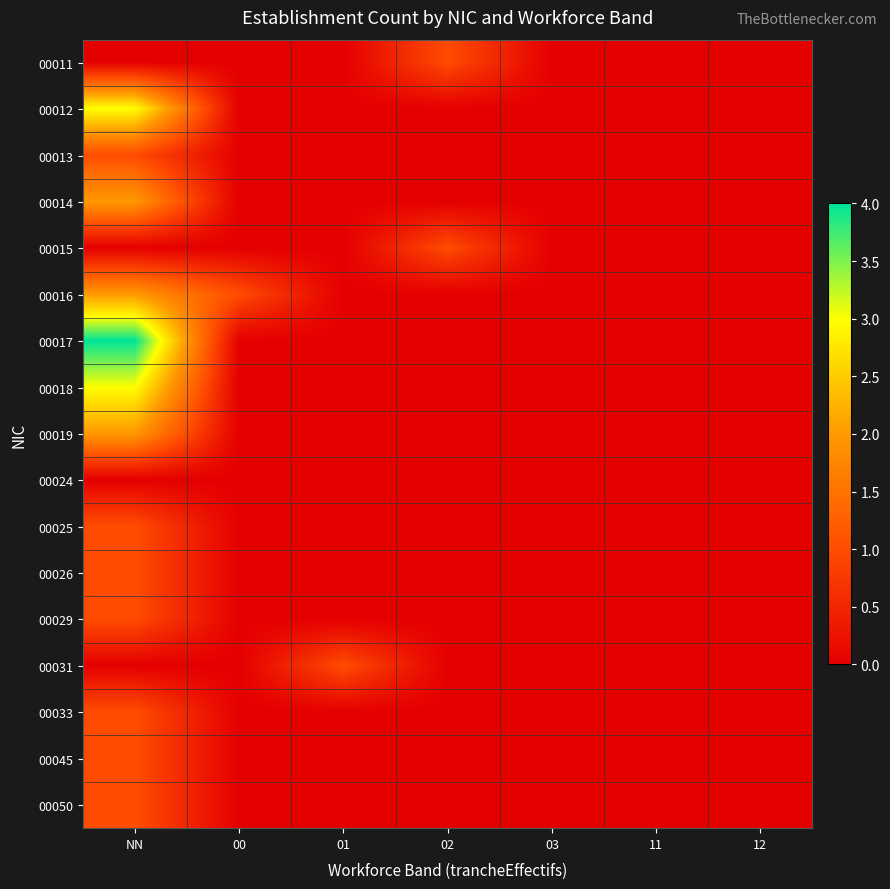

Reading left to right, transcribe all the data shown in this chart.

00011: NN=0	00=0	01=0	02=1	03=0	11=0	12=0
00012: NN=3	00=0	01=0	02=0	03=0	11=0	12=0
00013: NN=1	00=0	01=0	02=0	03=0	11=0	12=0
00014: NN=2	00=0	01=0	02=0	03=0	11=0	12=0
00015: NN=0	00=0	01=0	02=1	03=0	11=0	12=0
00016: NN=2	00=1	01=0	02=0	03=0	11=0	12=0
00017: NN=4	00=0	01=0	02=0	03=0	11=0	12=0
00018: NN=3	00=0	01=0	02=0	03=0	11=0	12=0
00019: NN=2	00=0	01=0	02=0	03=0	11=0	12=0
00024: NN=0	00=0	01=0	02=0	03=0	11=0	12=0
00025: NN=1	00=0	01=0	02=0	03=0	11=0	12=0
00026: NN=1	00=0	01=0	02=0	03=0	11=0	12=0
00029: NN=1	00=0	01=0	02=0	03=0	11=0	12=0
00031: NN=0	00=0	01=1	02=0	03=0	11=0	12=0
00033: NN=1	00=0	01=0	02=0	03=0	11=0	12=0
00045: NN=1	00=0	01=0	02=0	03=0	11=0	12=0
00050: NN=1	00=0	01=0	02=0	03=0	11=0	12=0